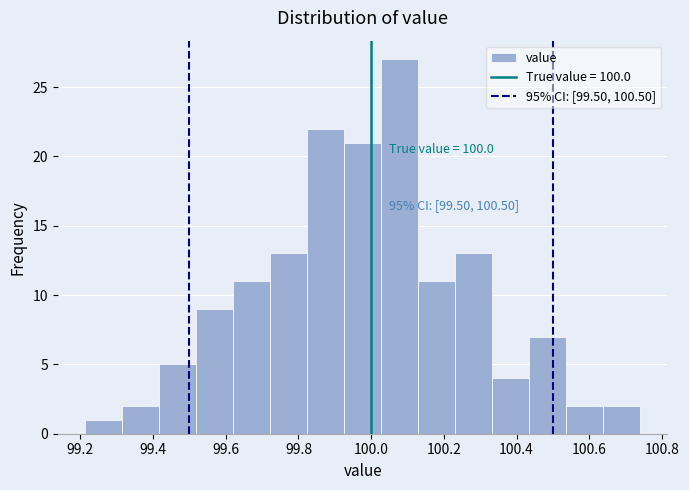

Over which range of the x-axis is the bar tallest?

100.02 to 100.12